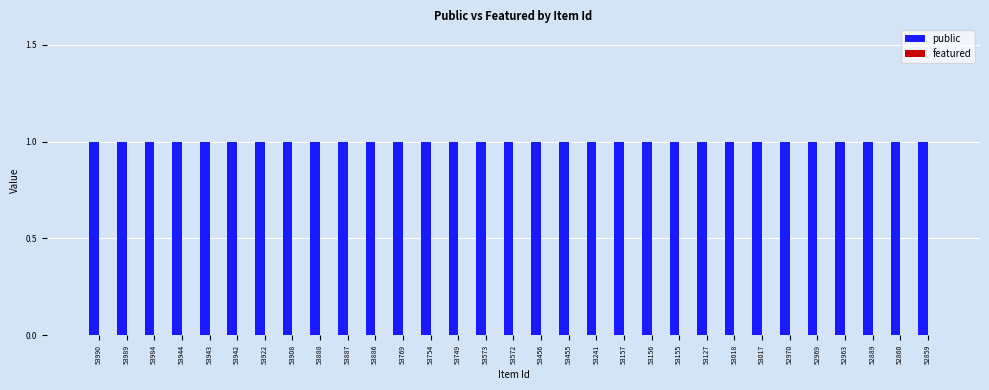

Which series has the largest total across all categories?

public